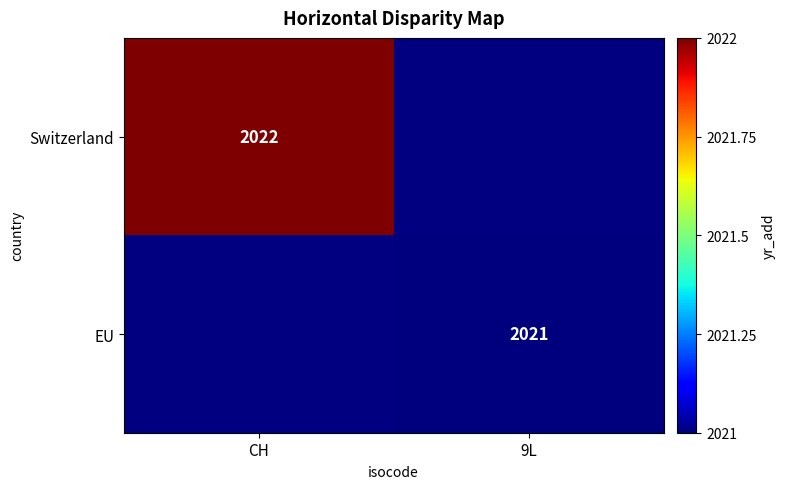

True or false: EU has a value of 3012 at 9L.

False